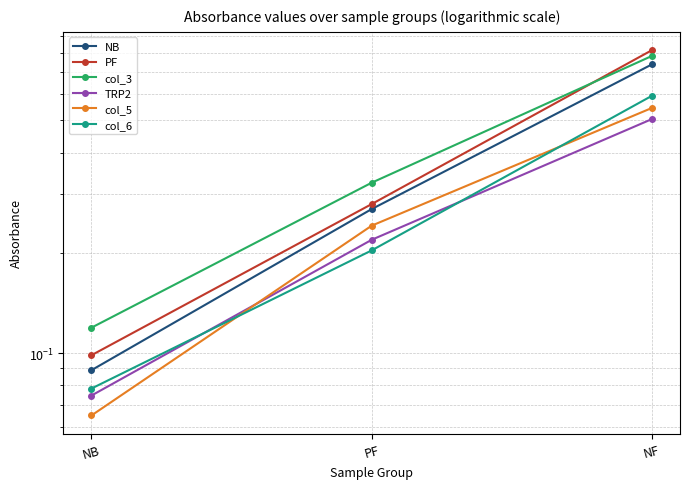

Reading left to right, transcribe all the data shown in this chart.

NB: NB=0.1	PF=0.3	NF=0.7
PF: NB=0.1	PF=0.3	NF=0.8
col_3: NB=0.1	PF=0.3	NF=0.8
TRP2: NB=0.1	PF=0.2	NF=0.5
col_5: NB=0.1	PF=0.2	NF=0.5
col_6: NB=0.1	PF=0.2	NF=0.6